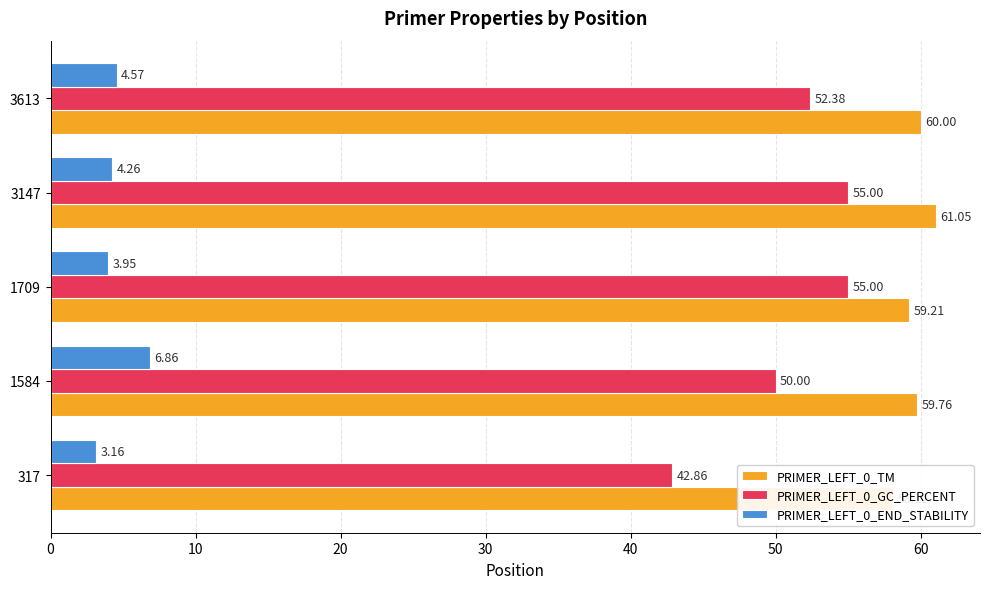

What are all the series names shown in the legend?

PRIMER_LEFT_0_TM, PRIMER_LEFT_0_GC_PERCENT, PRIMER_LEFT_0_END_STABILITY